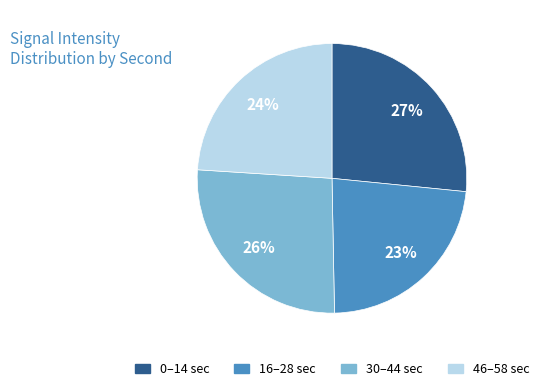

How many segments does this pie chart have?

4